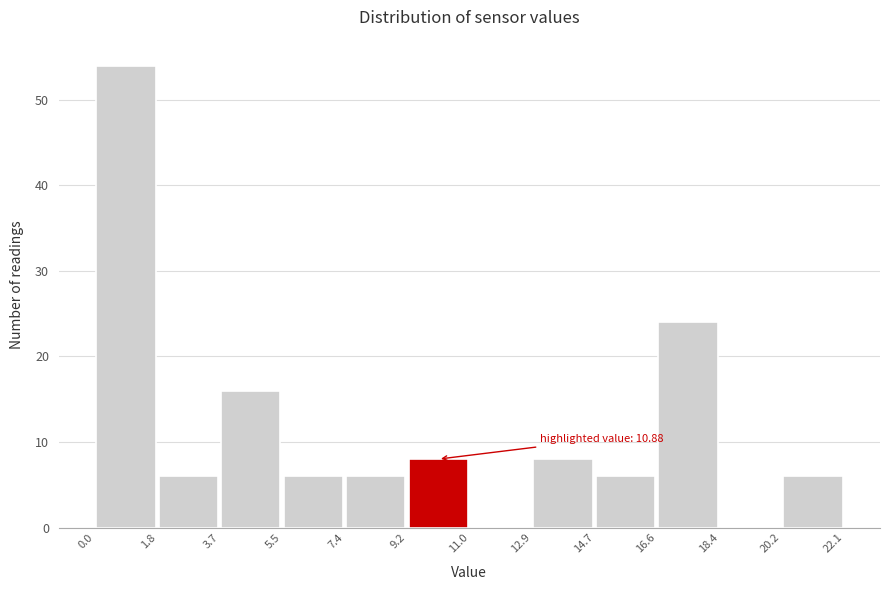

Over which range of the x-axis is the bar tallest?

0.0 to 1.8